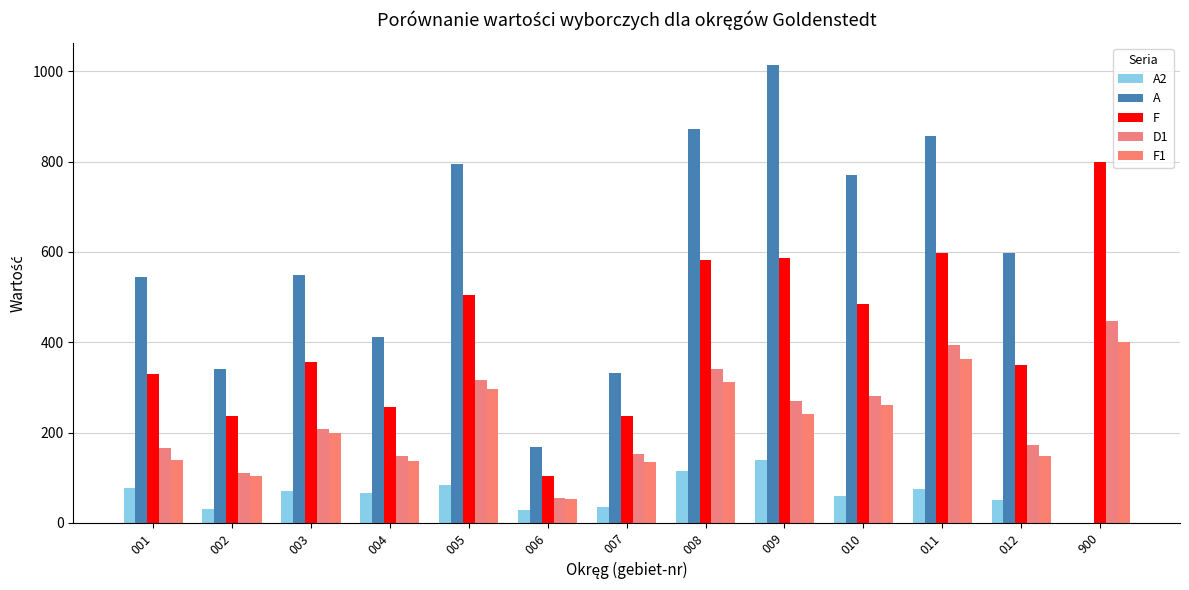

The A series shows 332 at 007. True or false?

True